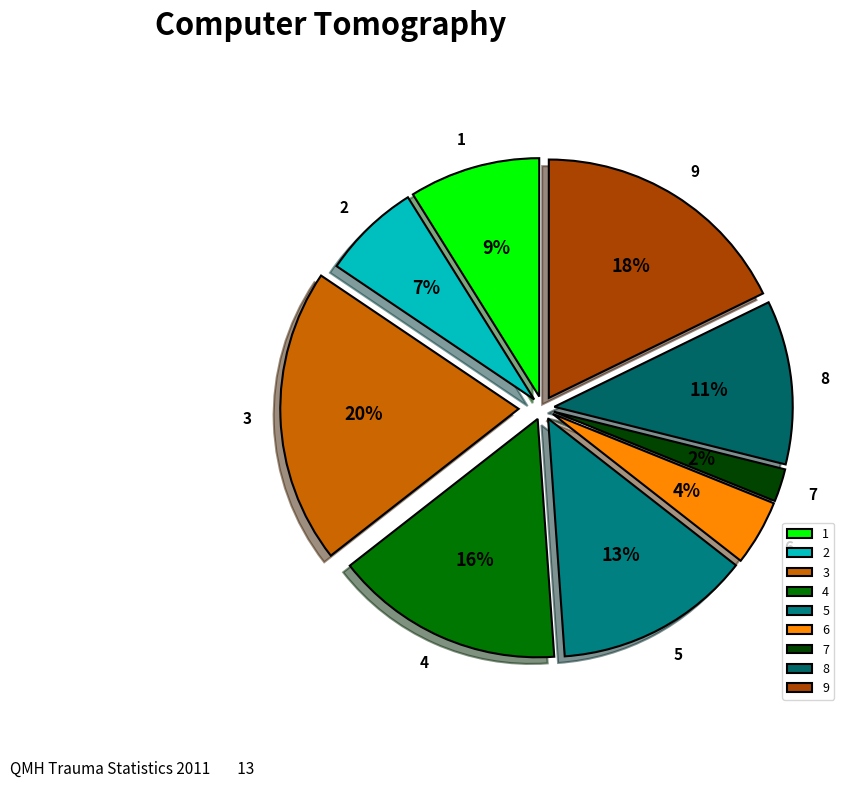

The 1 slice represents 9% of the pie. True or false?

True